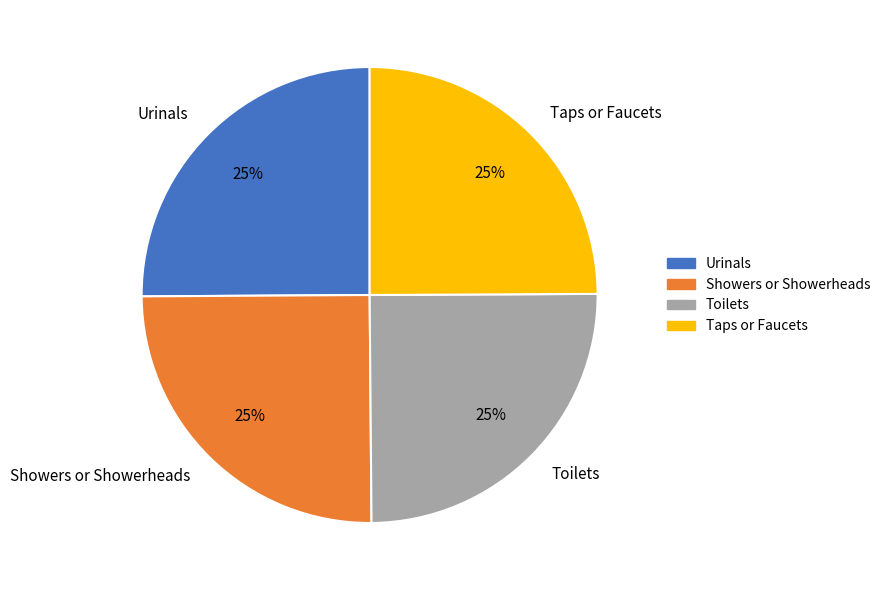

What is the ratio of the value at Showers or Showerheads to the value at Urinals?

1.0